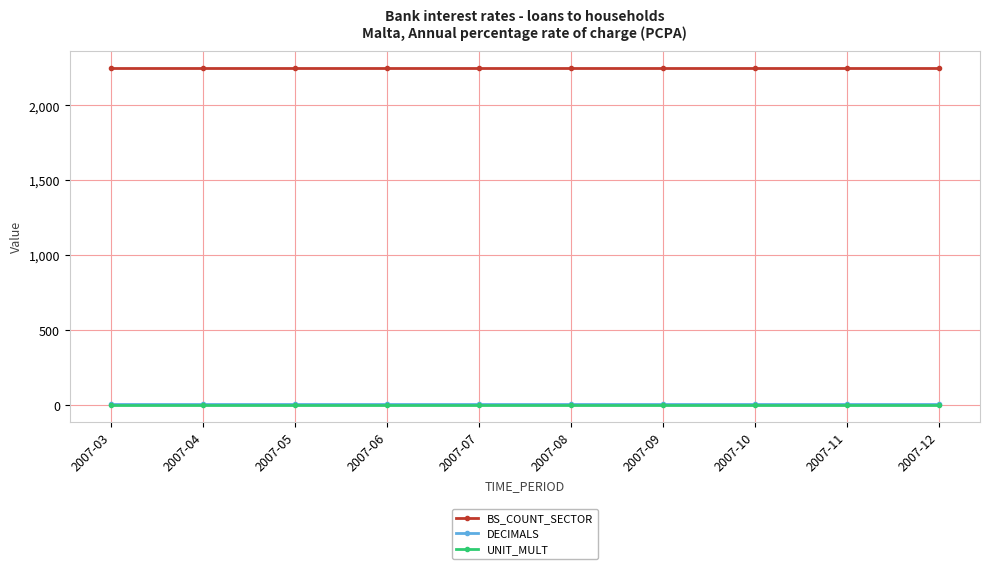

True or false: BS_COUNT_SECTOR and DECIMALS intersect in this chart.

False